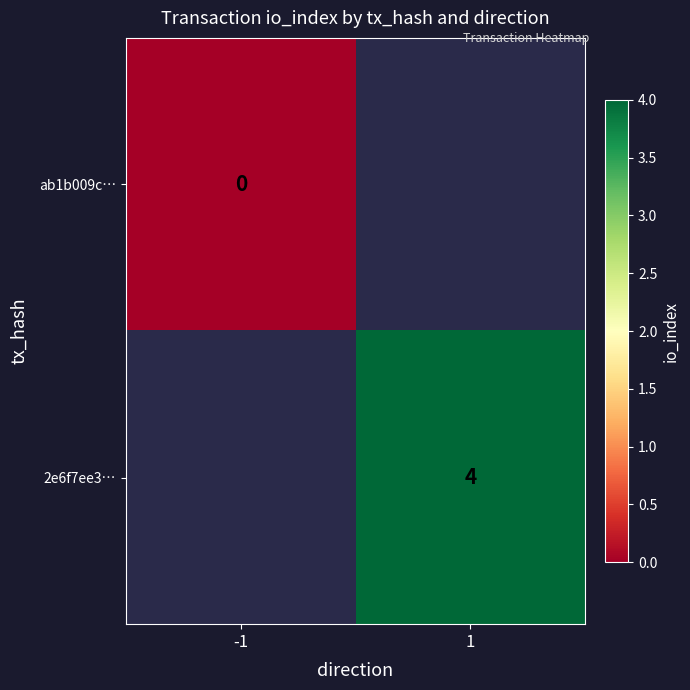

The value of 2e6f7ee3… at 1 is 6. True or false?

False